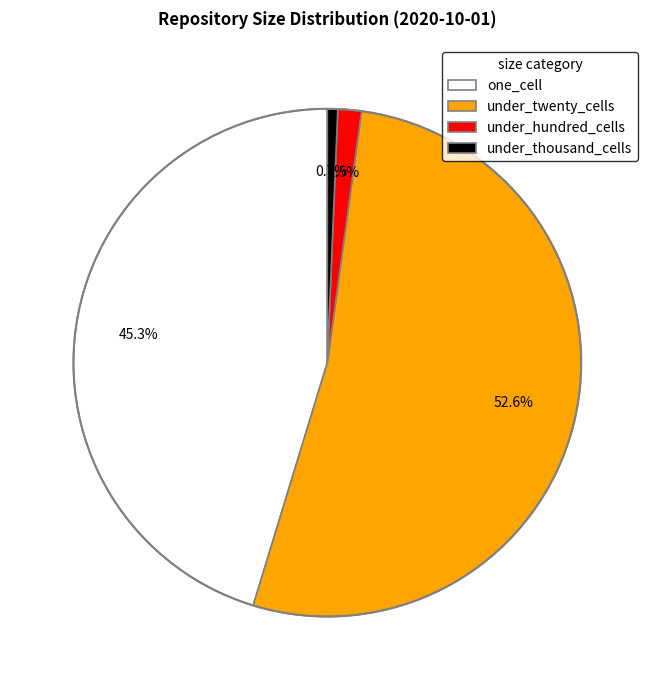

Rank the categories by value from highest to lowest.

under_twenty_cells, one_cell, under_hundred_cells, under_thousand_cells